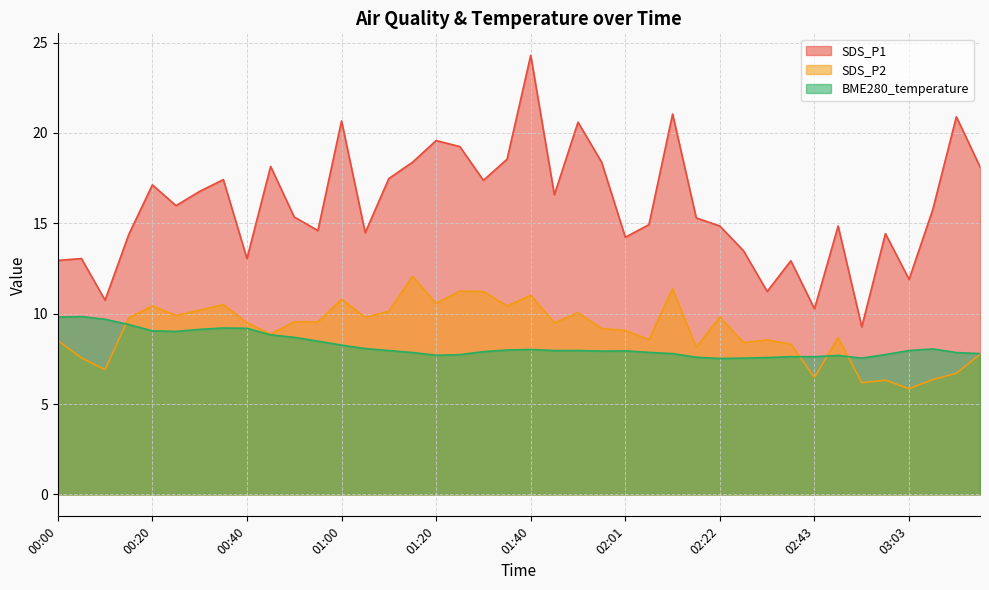

Reading right to left, what are all the values shown in this chart?

SDS_P1: 18.1	20.9	15.8	11.9	14.4	9.3	14.8	10.3	12.9	11.2	13.5	14.8	15.3	21.1	14.9	14.2	18.4	20.6	16.6	24.3	18.6	17.4	19.2	19.6	18.4	17.5	14.5	20.7	14.6	15.3	18.1	13.1	17.4	16.8	16.0	17.1	14.4	10.8	13.1	12.9
SDS_P2: 7.8	6.7	6.3	5.8	6.3	6.2	8.7	6.5	8.3	8.6	8.4	9.8	8.2	11.4	8.6	9.1	9.2	10.1	9.5	11.0	10.4	11.2	11.2	10.6	12.1	10.1	9.8	10.8	9.6	9.6	8.9	9.5	10.5	10.2	9.9	10.4	9.8	6.9	7.5	8.5
BME280_temperature: 7.8	7.8	8.1	8.0	7.7	7.5	7.7	7.6	7.6	7.6	7.5	7.5	7.6	7.8	7.9	7.9	7.9	8.0	8.0	8.0	8.0	7.9	7.7	7.7	7.8	8.0	8.1	8.3	8.5	8.7	8.8	9.2	9.2	9.1	9.0	9.1	9.4	9.7	9.8	9.8